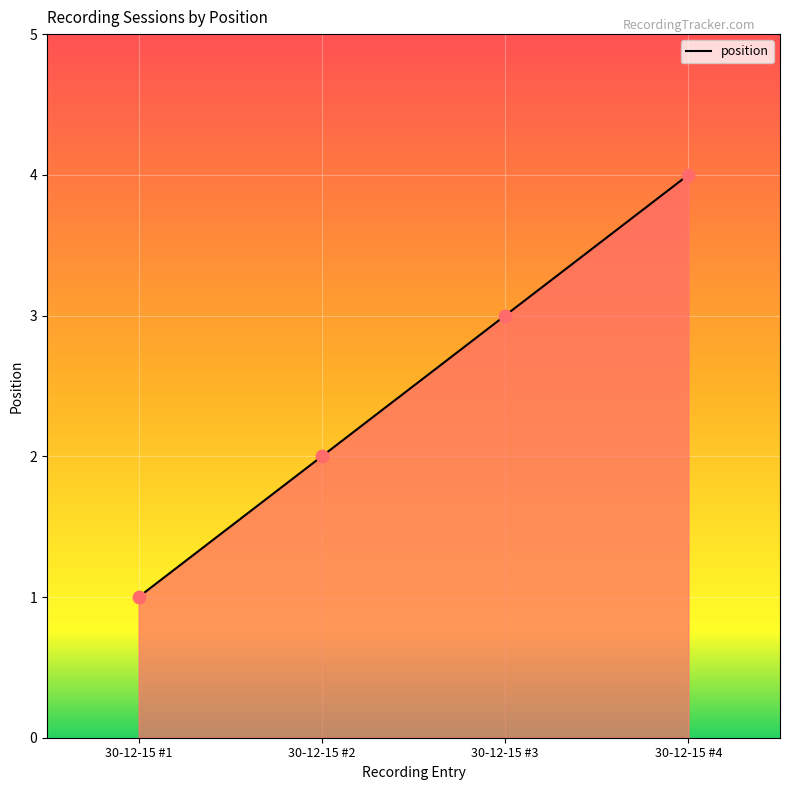

What is the change in value from 30-12-15 #2 to 30-12-15 #3?

+1